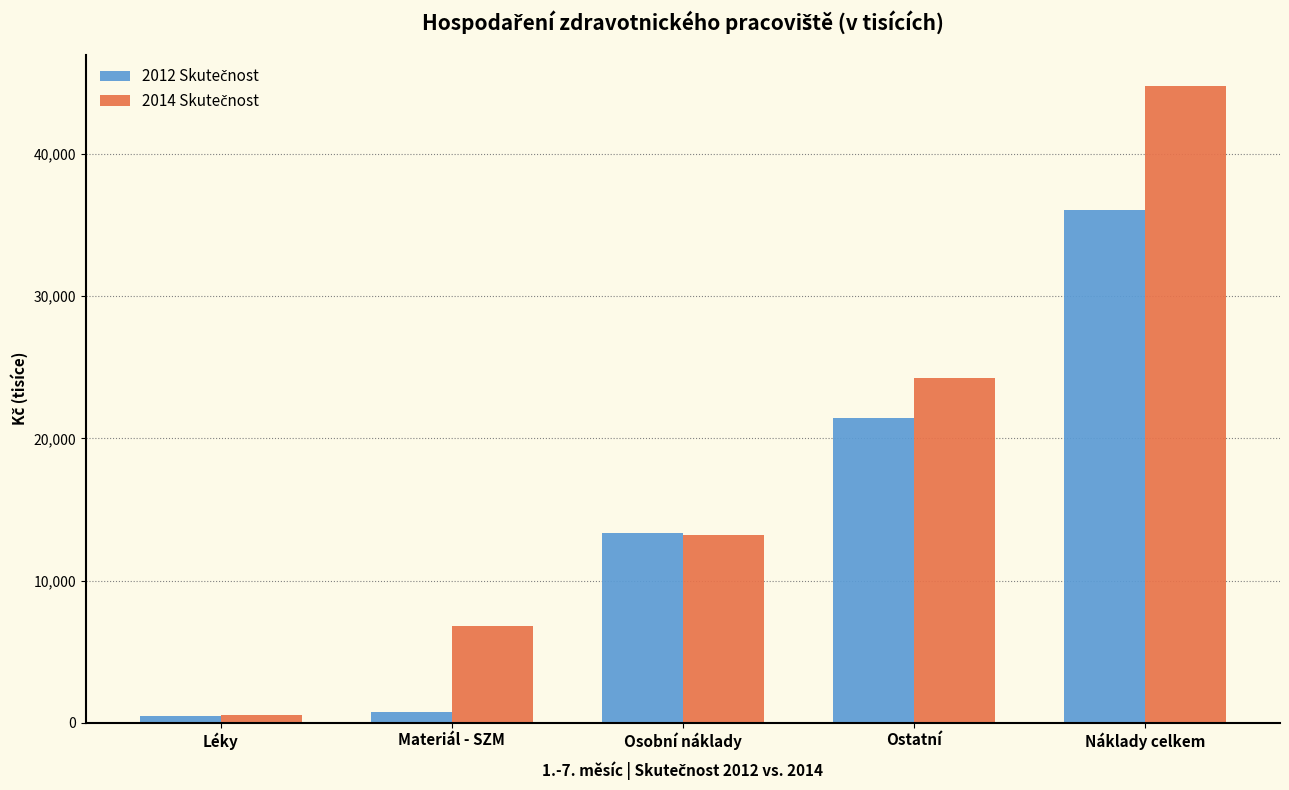

At which category is the sum across all series the highest?

Náklady celkem